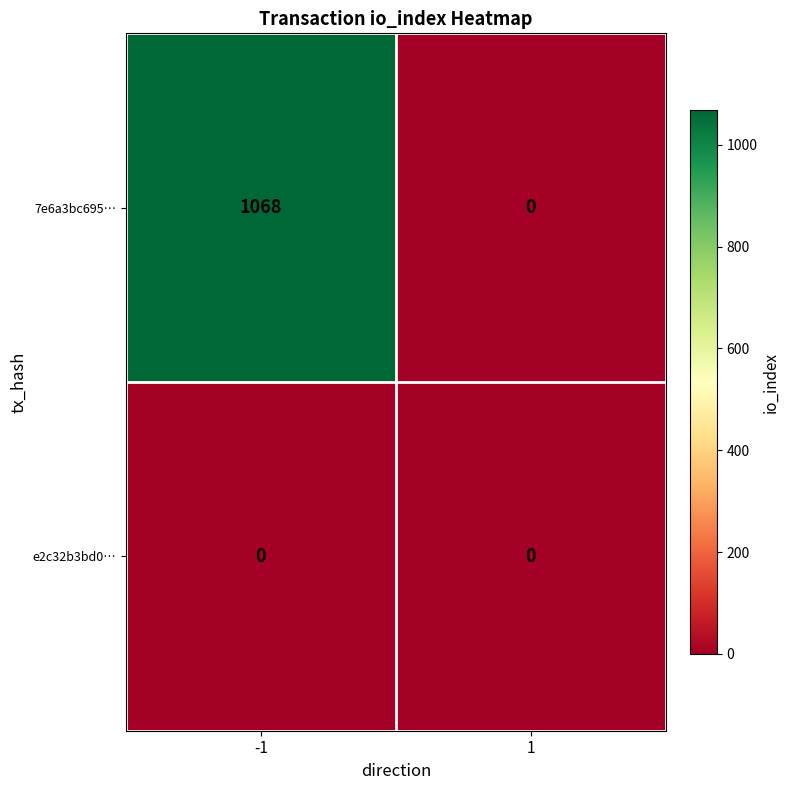

Rank the series by their average value, from highest to lowest.

7e6a3bc695…, e2c32b3bd0…